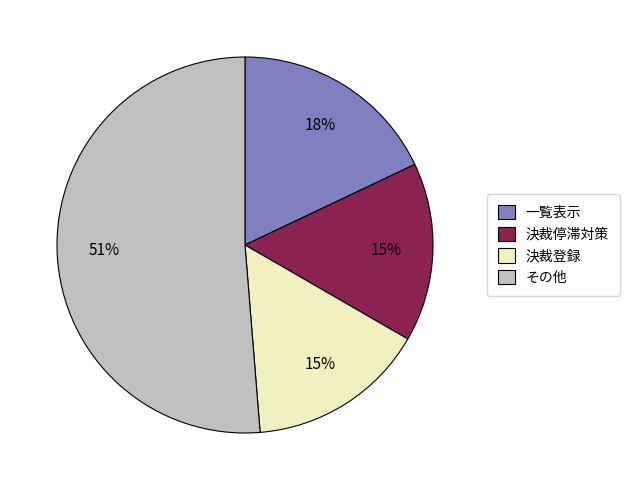

What percentage is the 決裁登録 slice, to the nearest percent?

15%